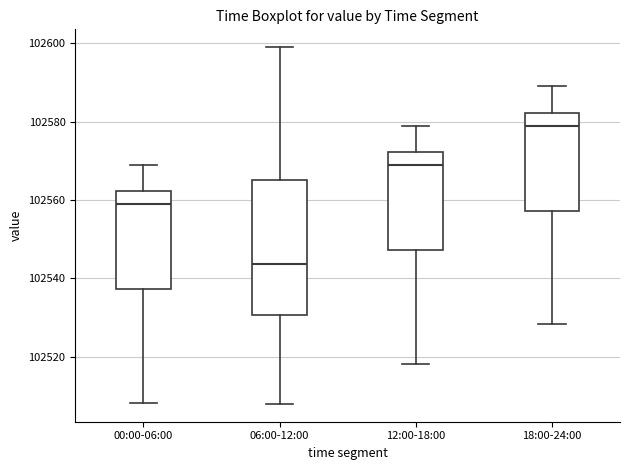

Reading left to right, read every box against the y-axis: the position of its median line, the range the box covers, and the ends of its whiskers. The values are not printed on the chart, so give them approximately, as read against the axis.

00:00-06:00: median 102558, box 102538 to 102562, whiskers 102508 to 102568
06:00-12:00: median 102544, box 102530 to 102566, whiskers 102508 to 102598
12:00-18:00: median 102568, box 102548 to 102572, whiskers 102518 to 102578
18:00-24:00: median 102578, box 102558 to 102582, whiskers 102528 to 102588